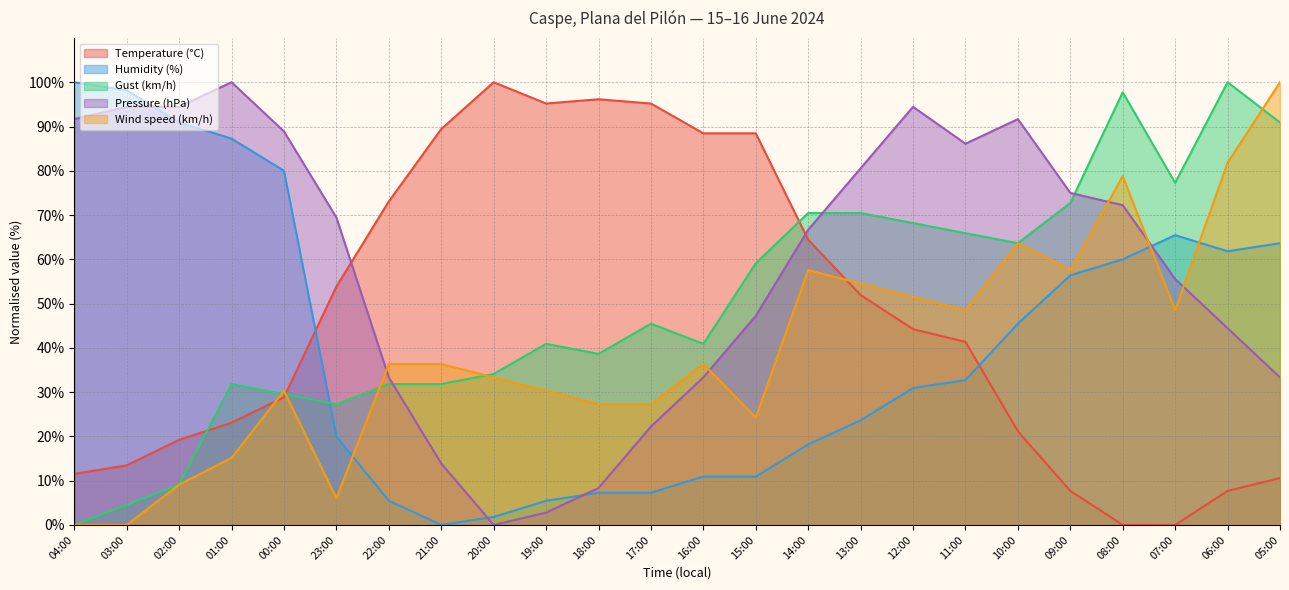

At which category does Temperature (°C) reach its first local peak?

20:00